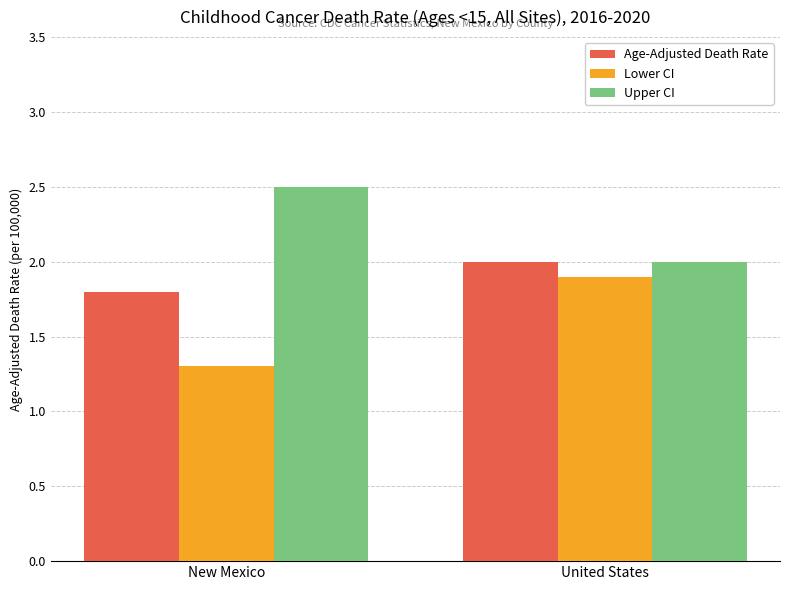

What is the sum of all Upper CI values?

4.5